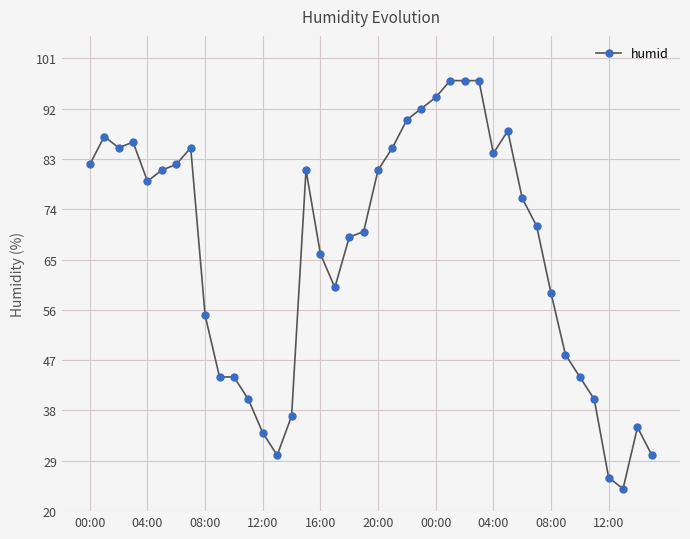

What is the sum of all values?

2655